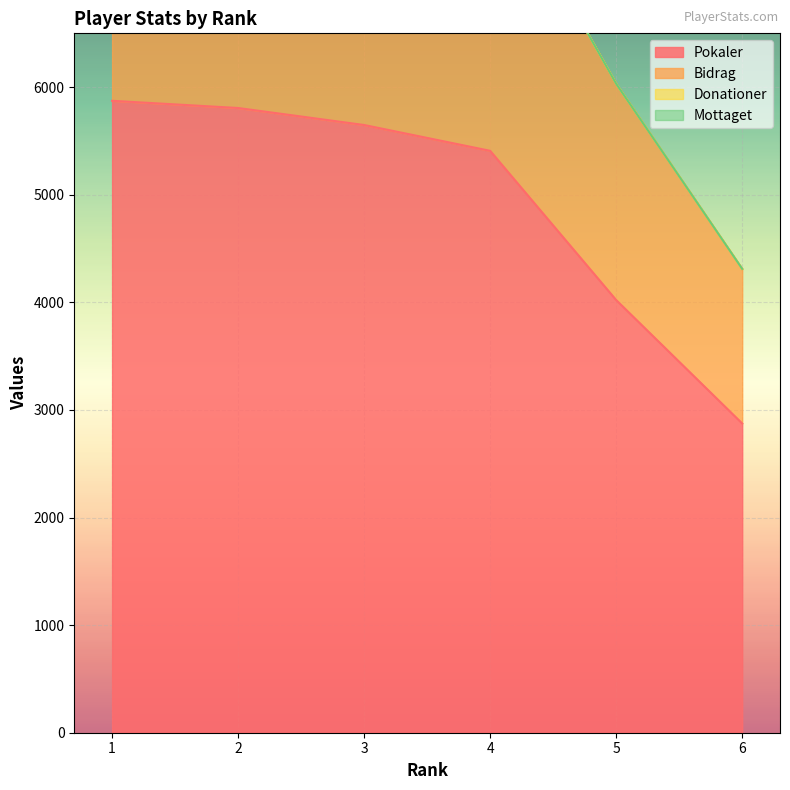

At which label does Bidrag reach its minimum?

6